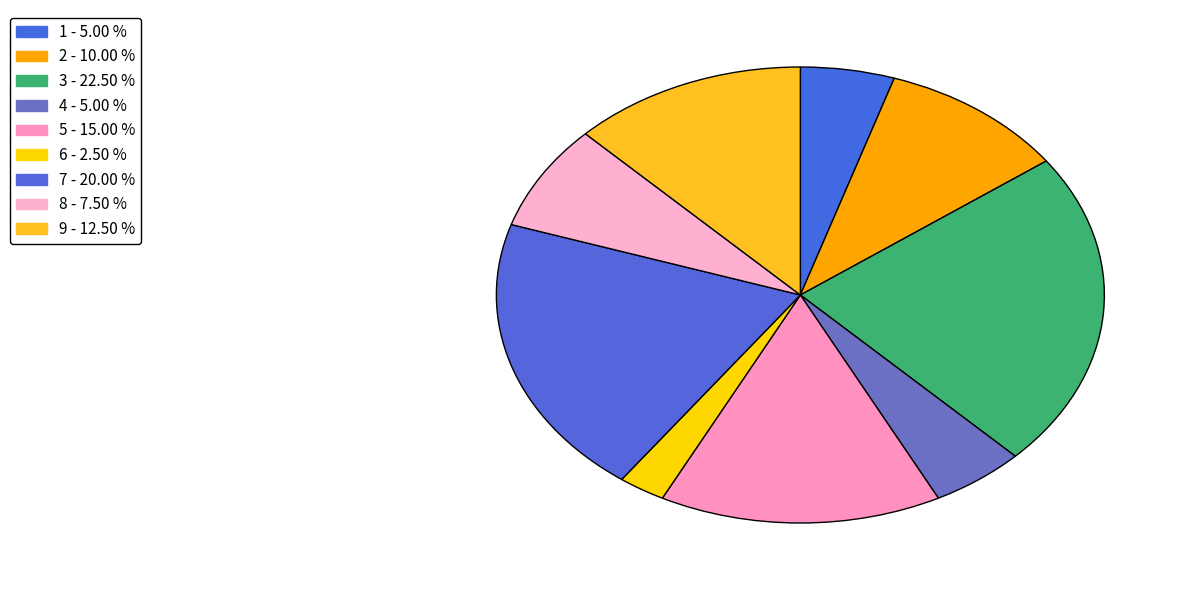

What percentage is the 8 slice, to the nearest percent?

8%